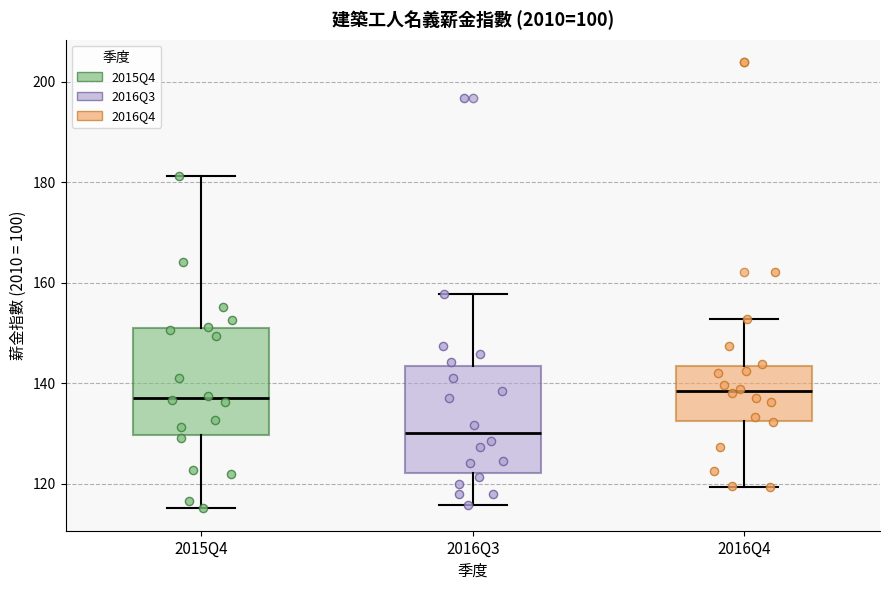

Reading left to right, read every box against the y-axis: the position of its median line, the range the box covers, and the ends of its whiskers. The values are not printed on the chart, so give them approximately, as read against the axis.

2015Q4: median 138, box 130 to 150, whiskers 116 to 182
2016Q3: median 130, box 122 to 144, whiskers 116 to 158
2016Q4: median 138, box 132 to 144, whiskers 120 to 152